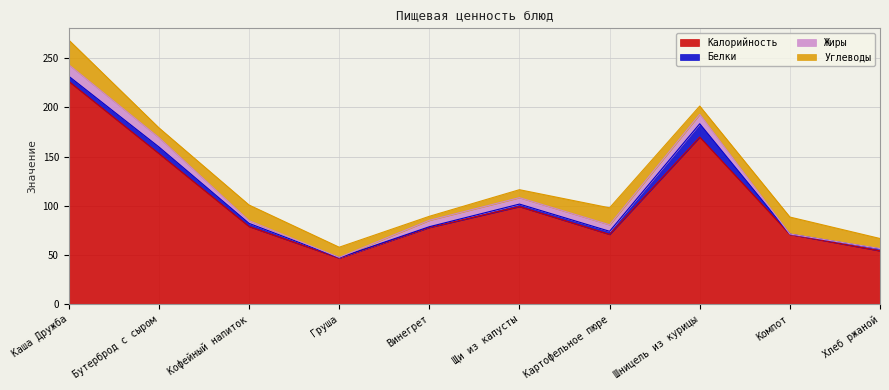

What is the smallest value displayed?

0.1